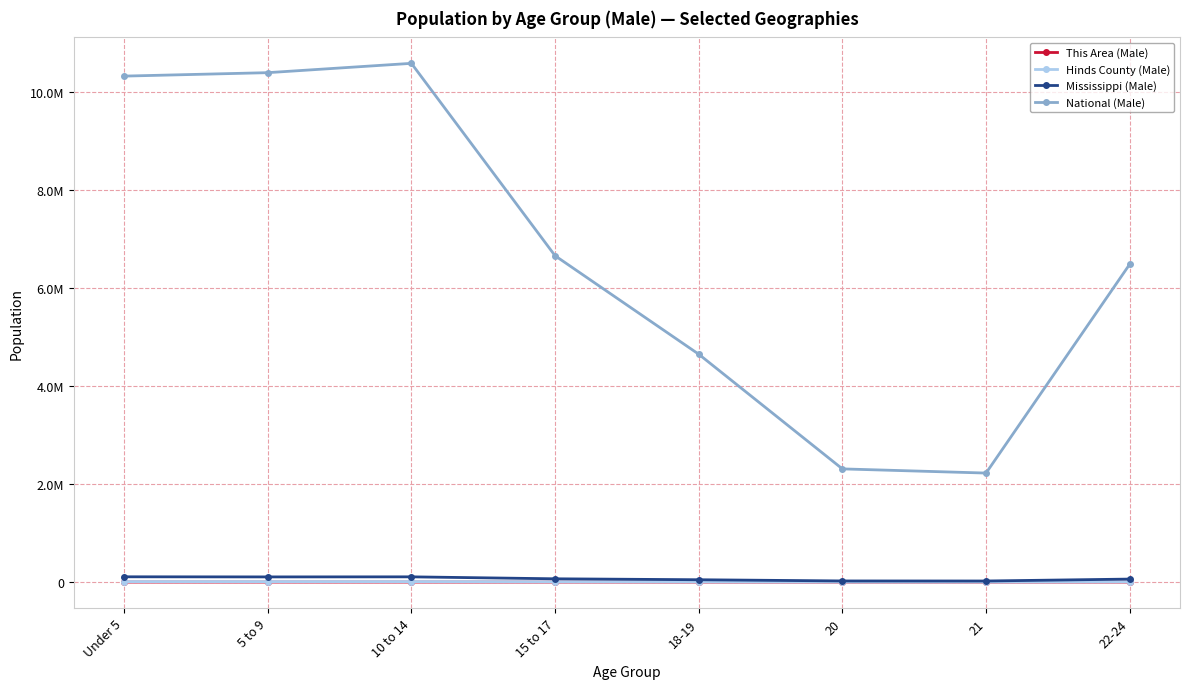

Is the value of National (Male) at 18-19 greater than the value of This Area (Male) at 22-24?

Yes